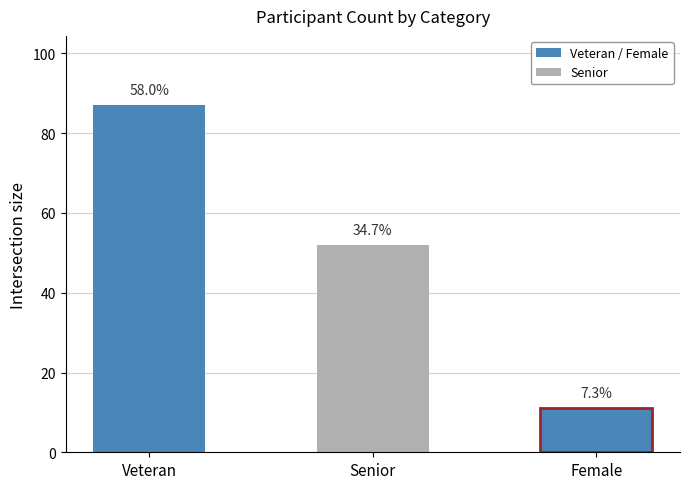

What is the change in value from Veteran to Female?

-76